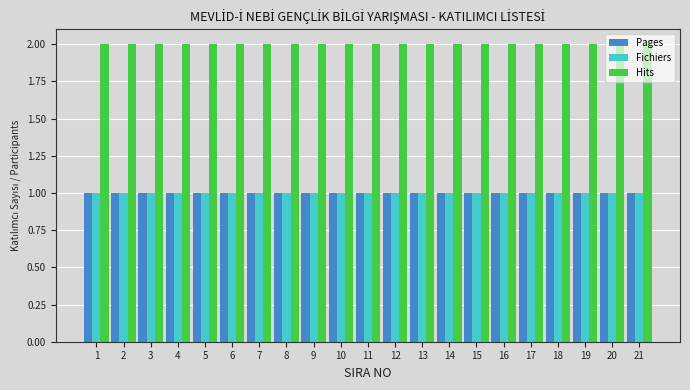

At how many categories does at least one series exceed 1?

21